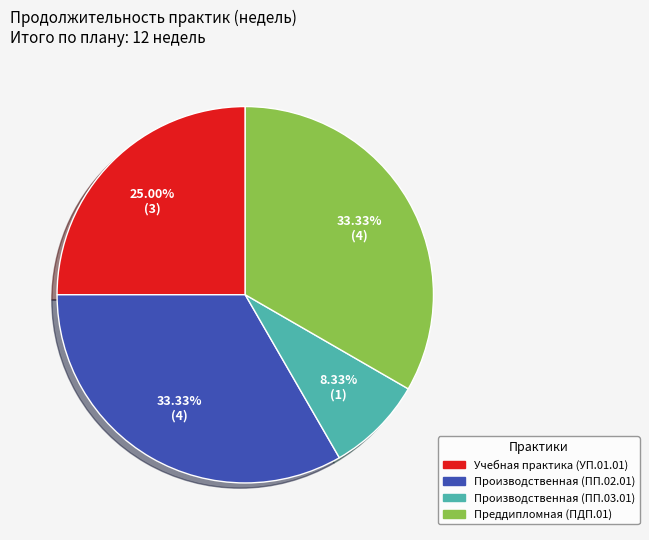

Is the sum of Преддипломная (ПДП.01) and Учебная практика (УП.01.01) greater than half?

Yes